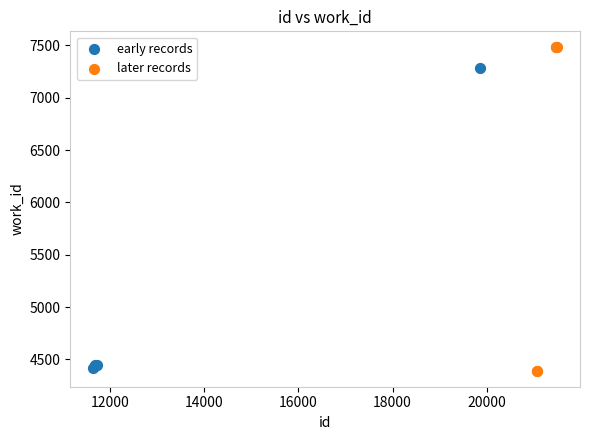

Which series reaches the maximum Y coordinate?

later records